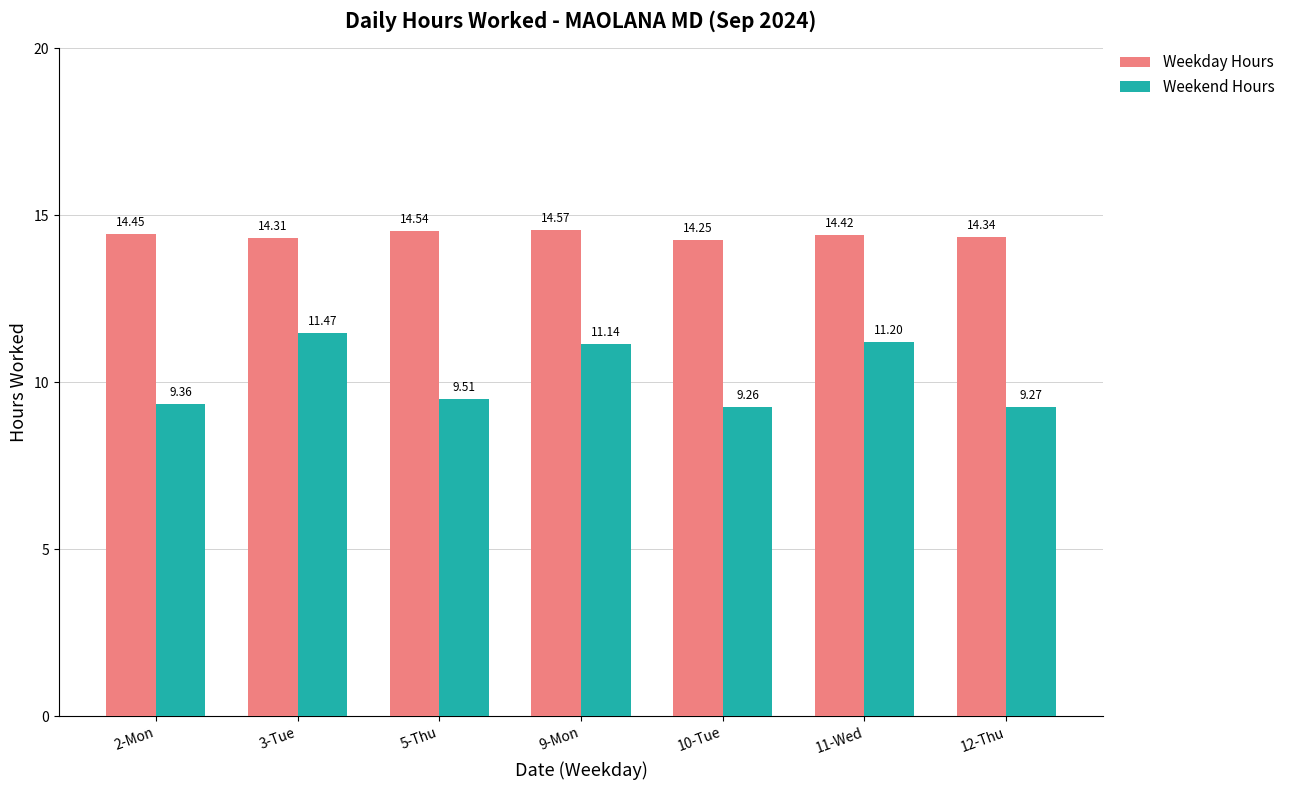

How many bars are there in each group?

2